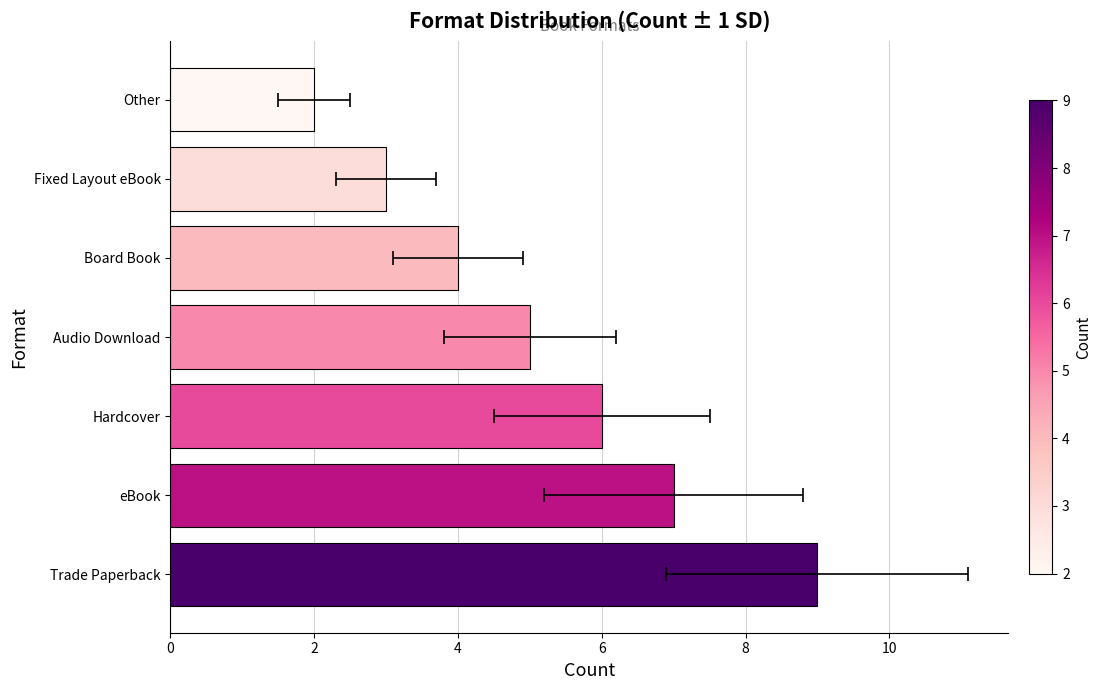

Are the bars grouped side by side (vs. stacked)?

No